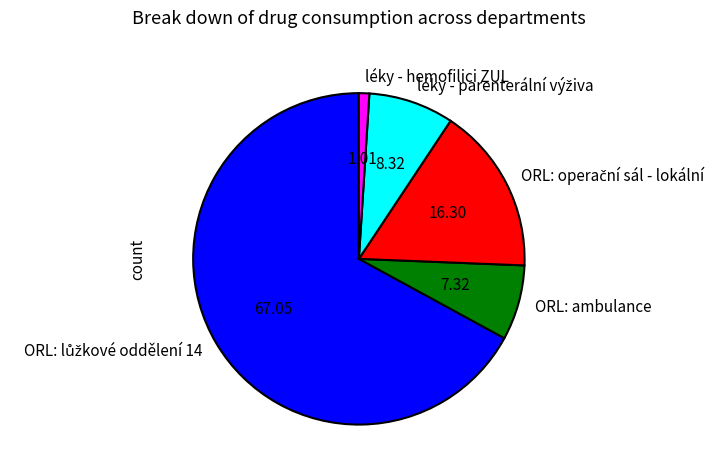

Which slice is the smallest?

léky - hemofilici ZUL